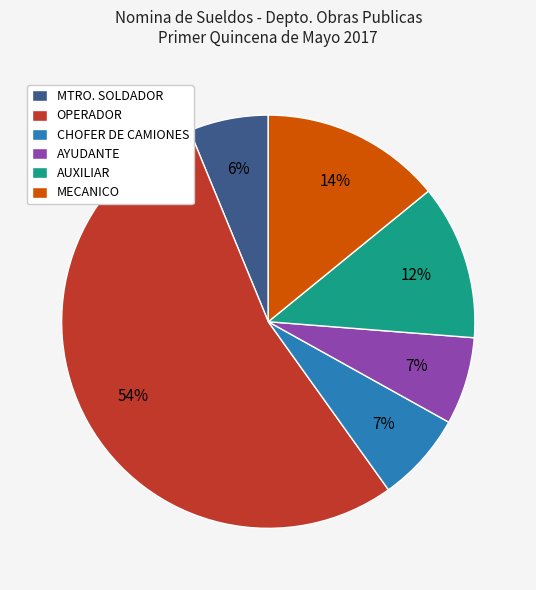

Is OPERADOR the majority of the pie?

Yes